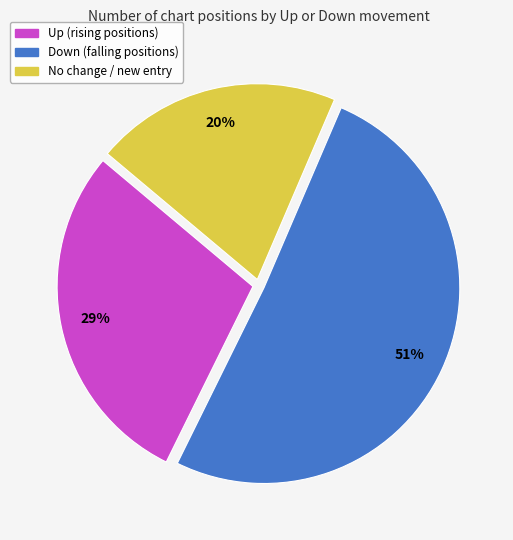

Does any single category account for the majority?

Yes